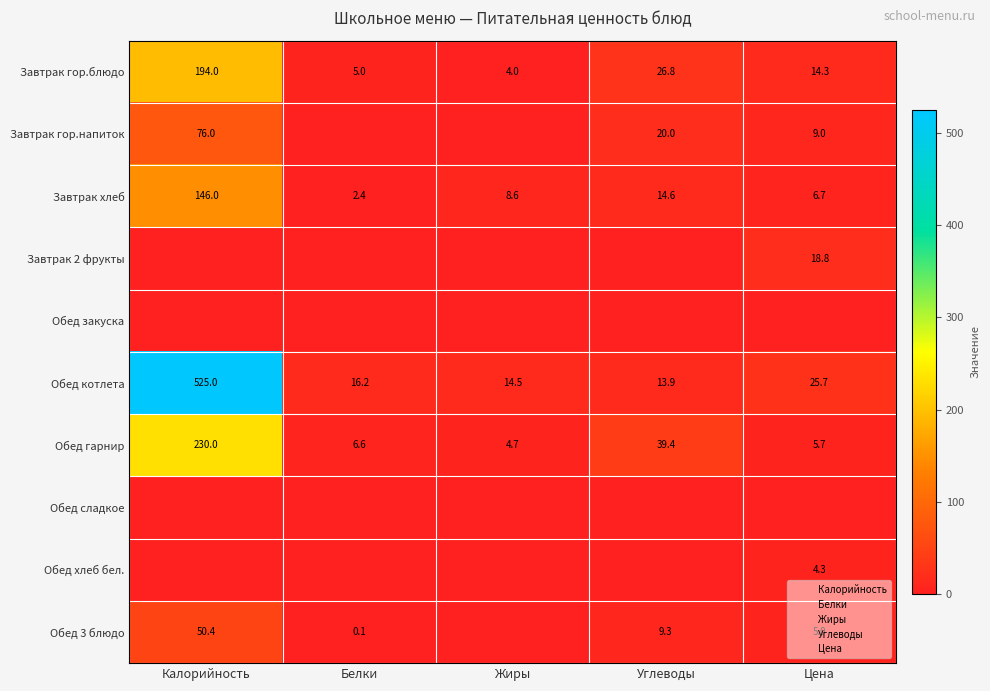

At which label is Обед гарнир closest to 117?

Углеводы